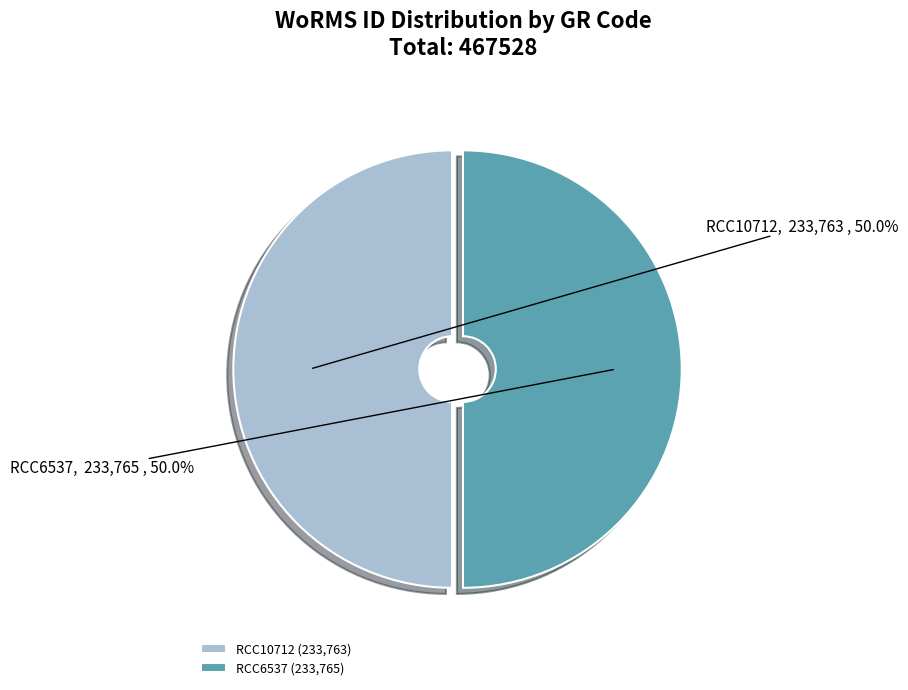

What is the total percentage of RCC6537 and RCC10712?

100.0%